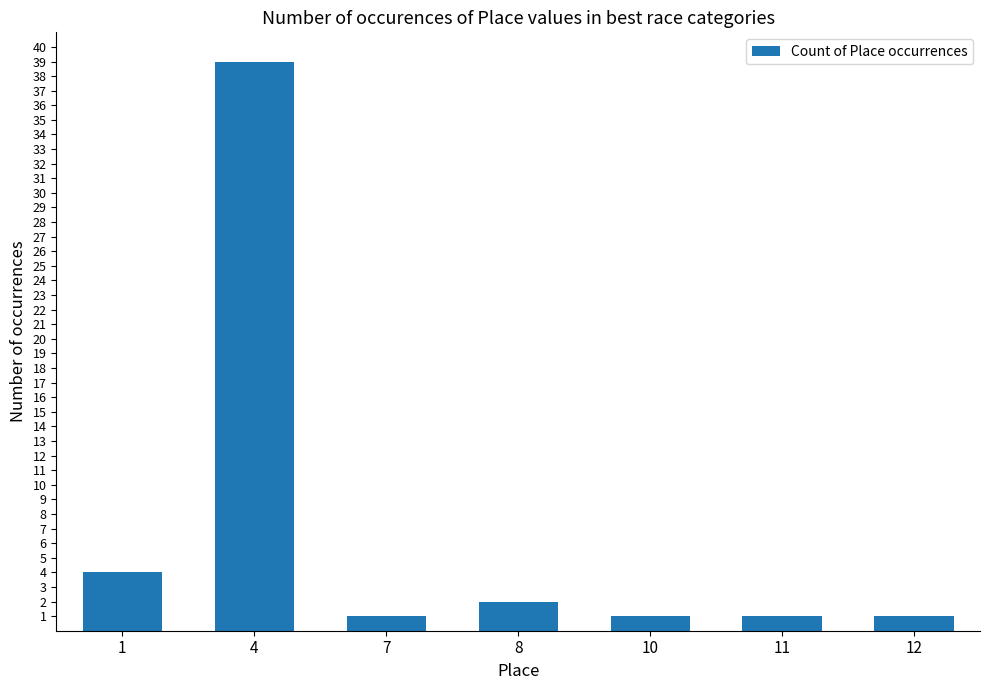

The chart shows a value of 1 at 11. True or false?

True